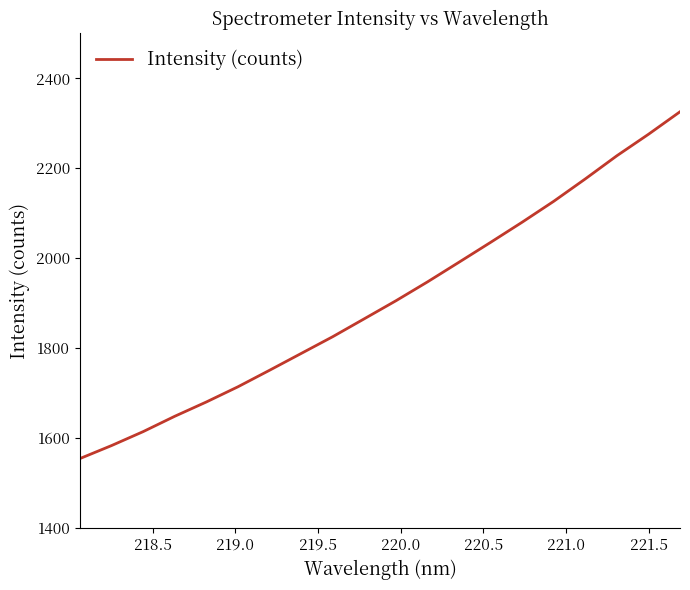

How many values exceed 1905?

10